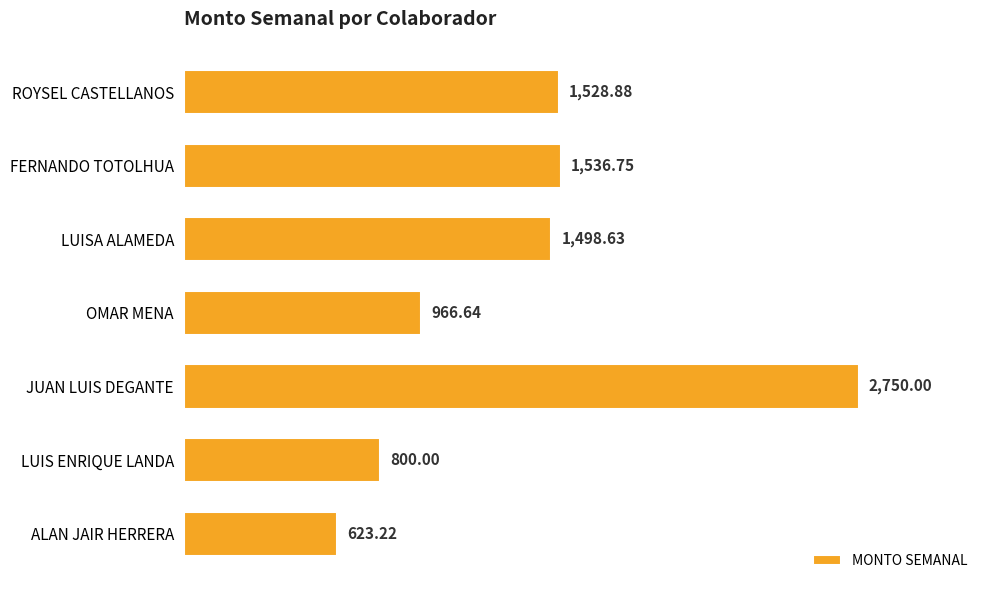

Between ALAN JAIR HERRERA and ROYSEL CASTELLANOS, which is larger?

ROYSEL CASTELLANOS